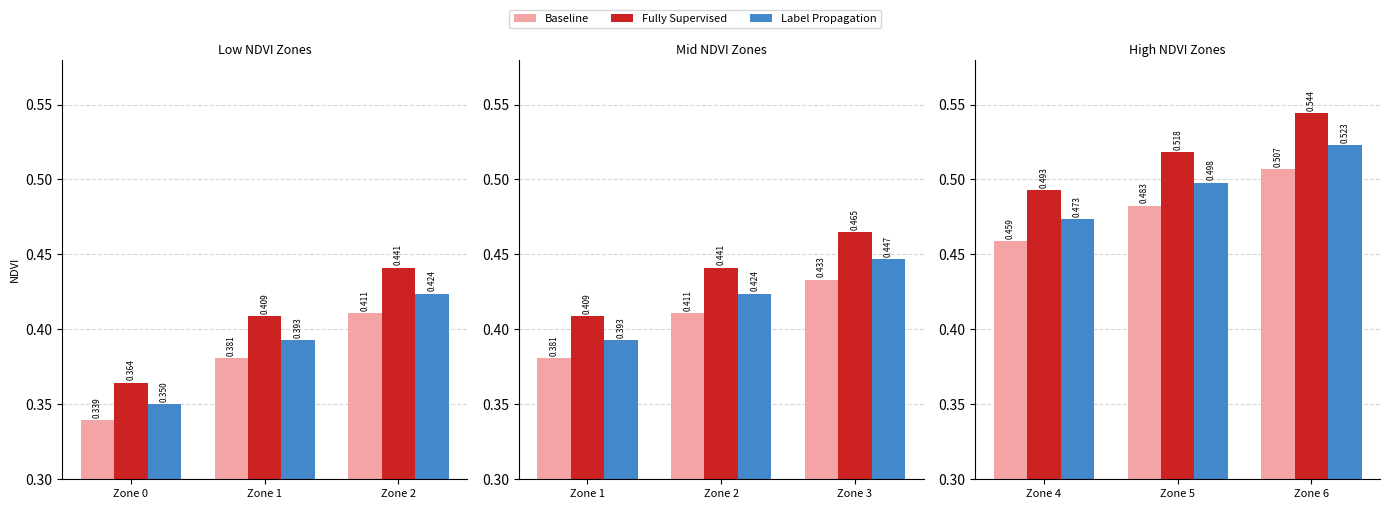

Which series has the largest total across all categories?

Fully Supervised